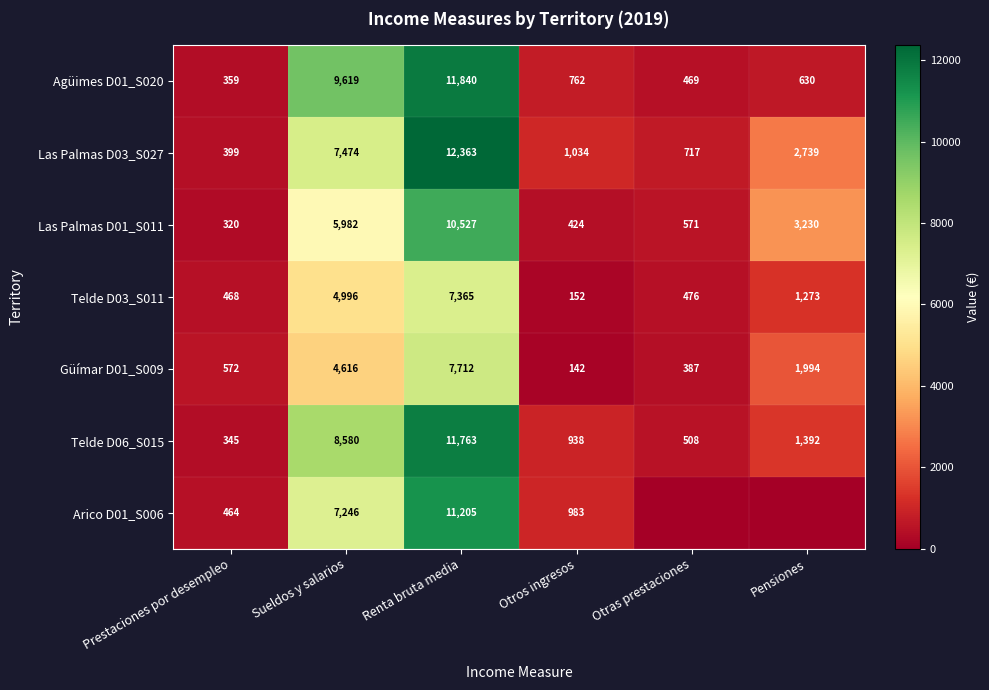

Rank the categories by Agüimes D01_S020 value from highest to lowest.

Renta bruta media, Sueldos y salarios, Otros ingresos, Pensiones, Otras prestaciones, Prestaciones por desempleo